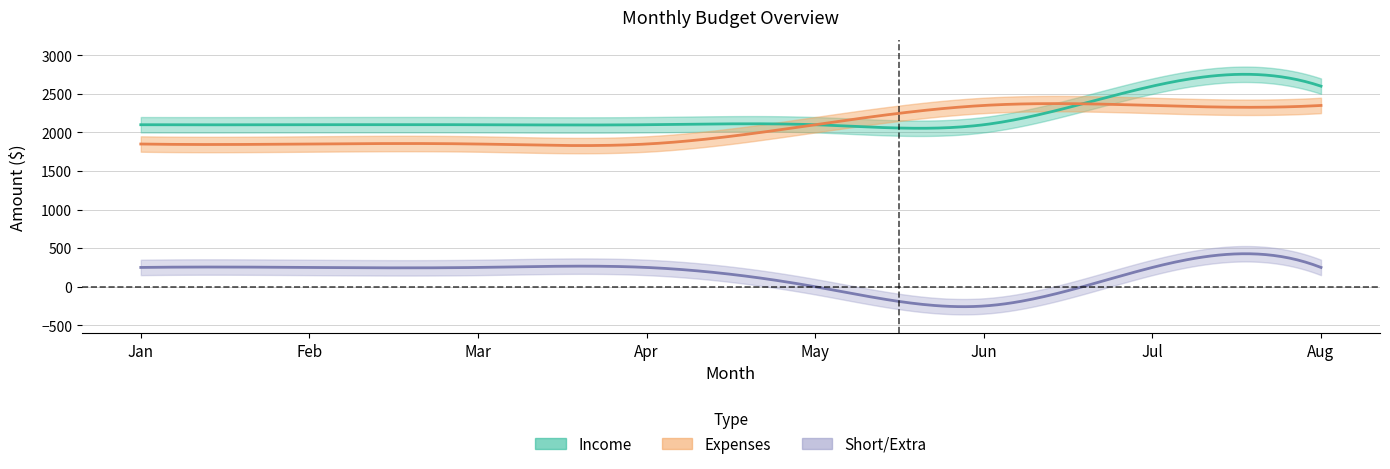

What is the minimum value shown in the chart?

-250